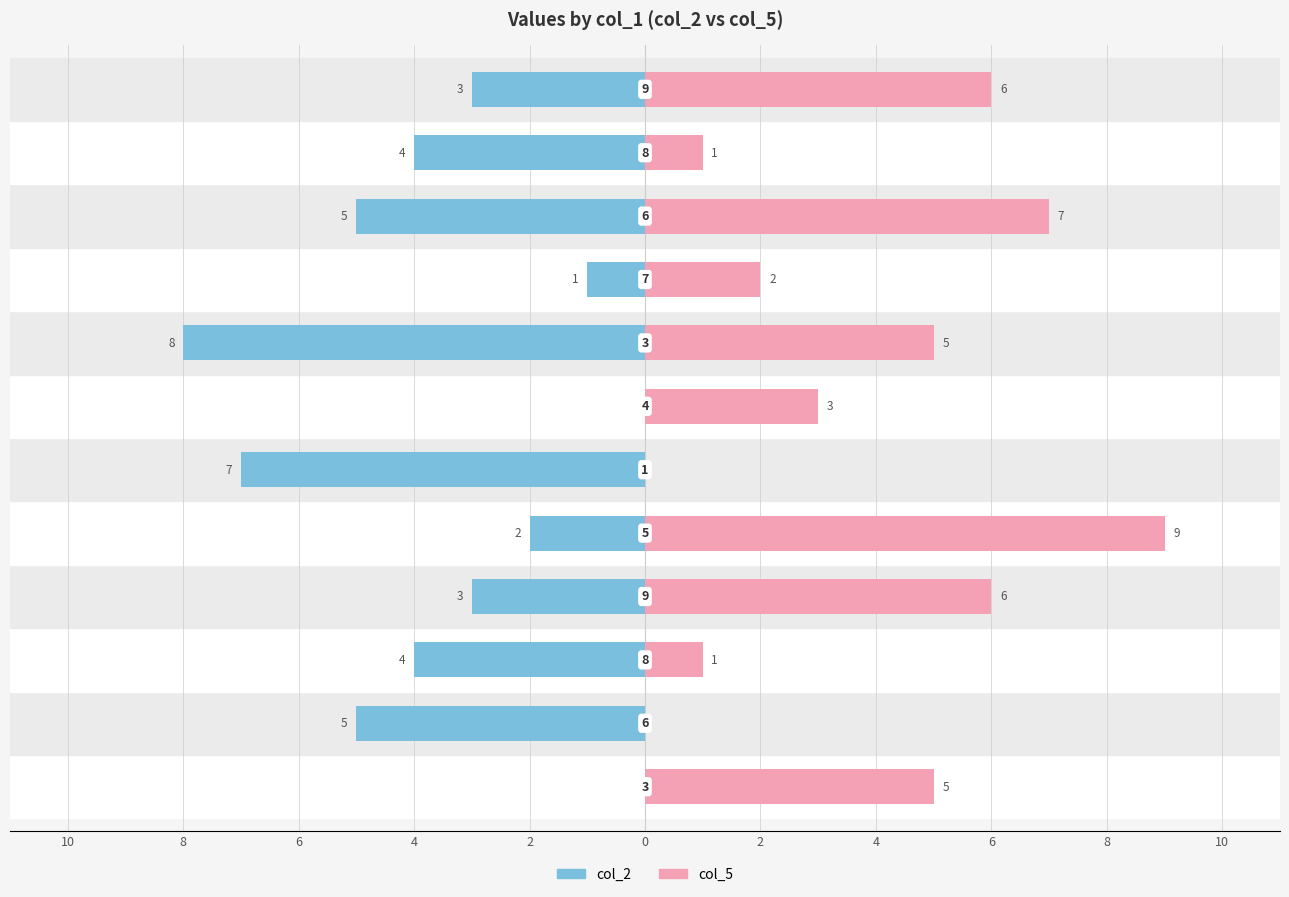

Are the bars horizontal?

Yes